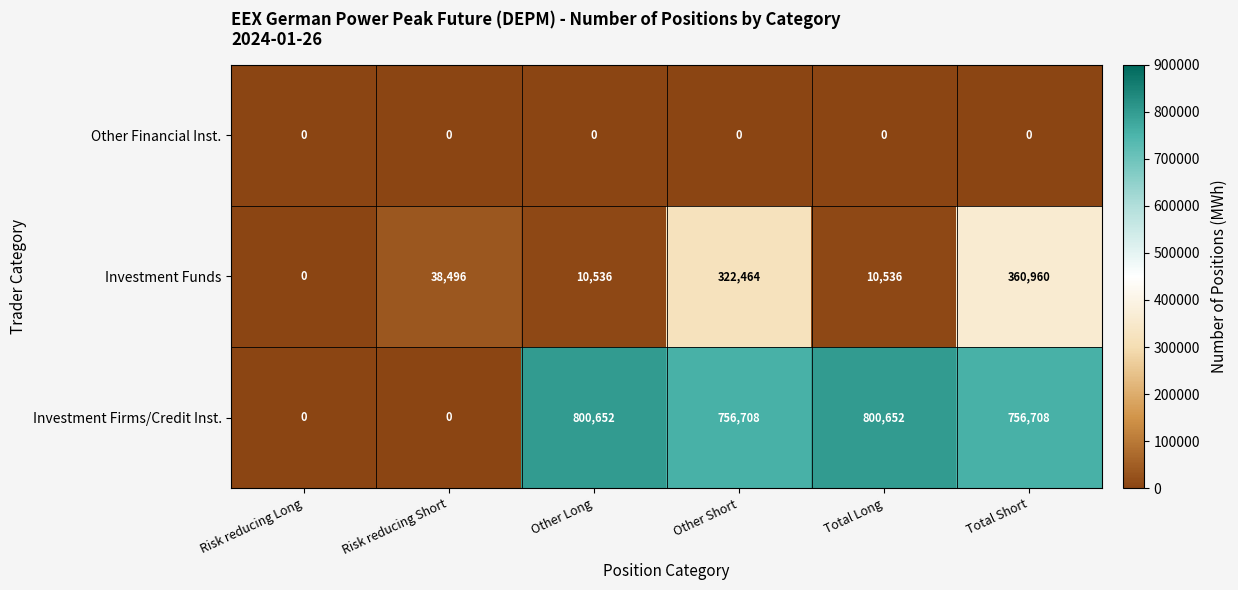

What is the sum of the Investment Funds values at Total Long and Other Short?

333000